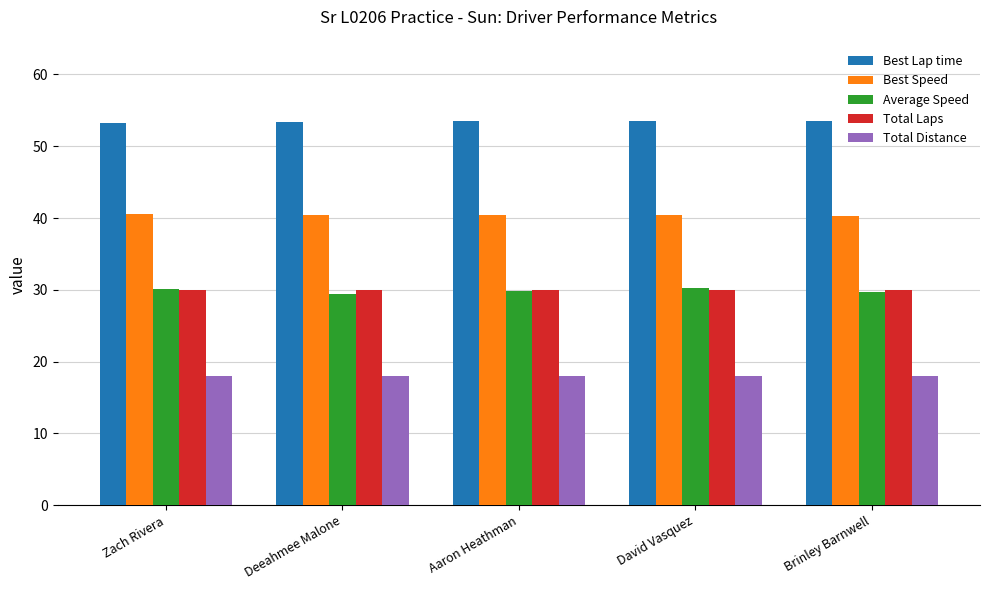

What is the average value of the Best Speed series?

40.4